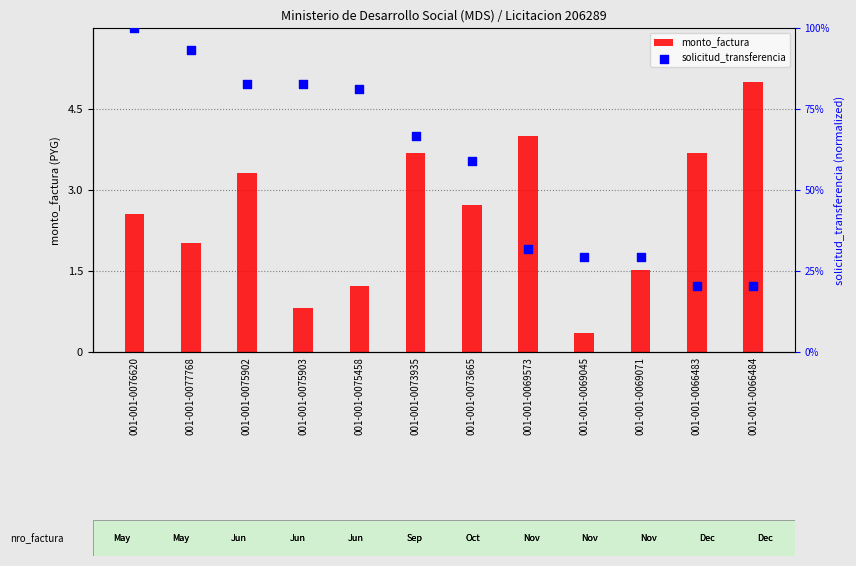

Which series contains the highest Y value?

solicitud_transferencia